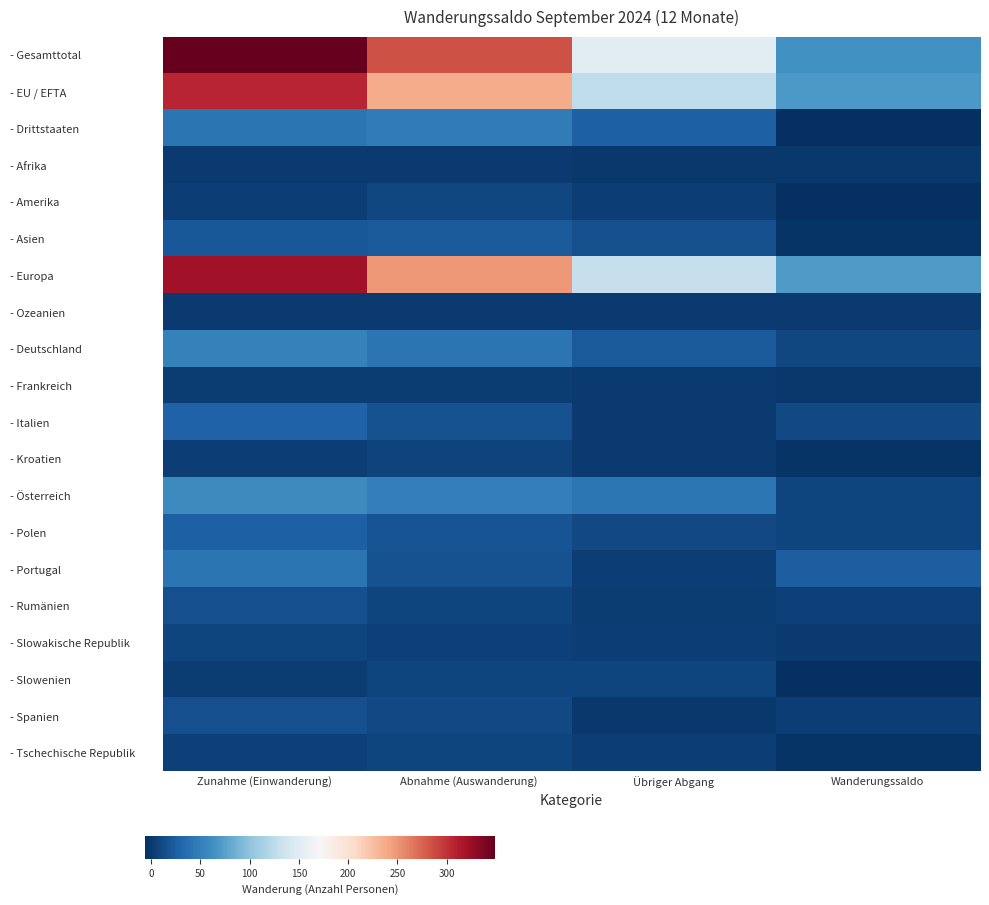

Count the number of categories in the chart.

4